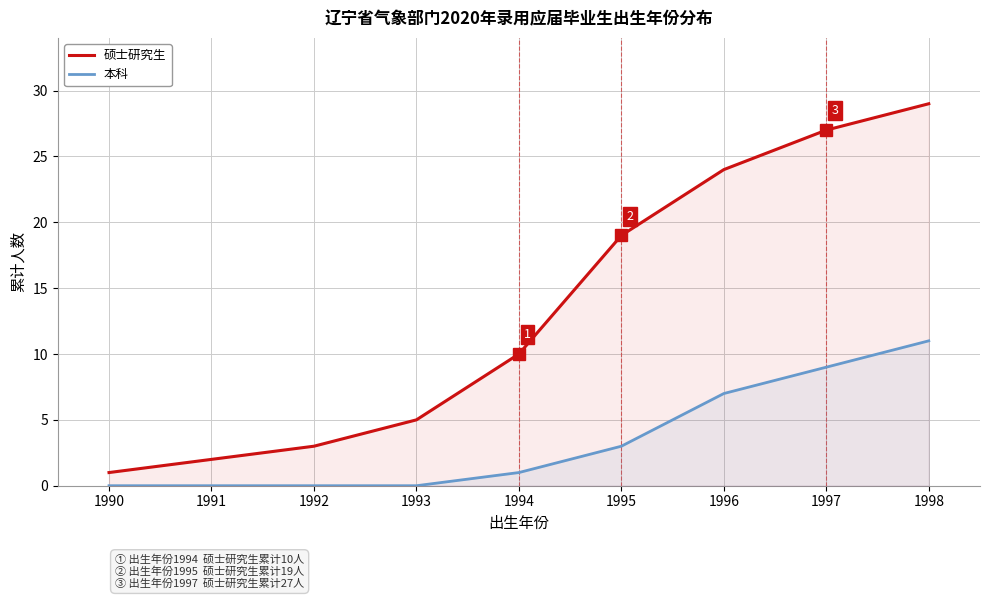

The 本科 series shows 7 at 1991. True or false?

False